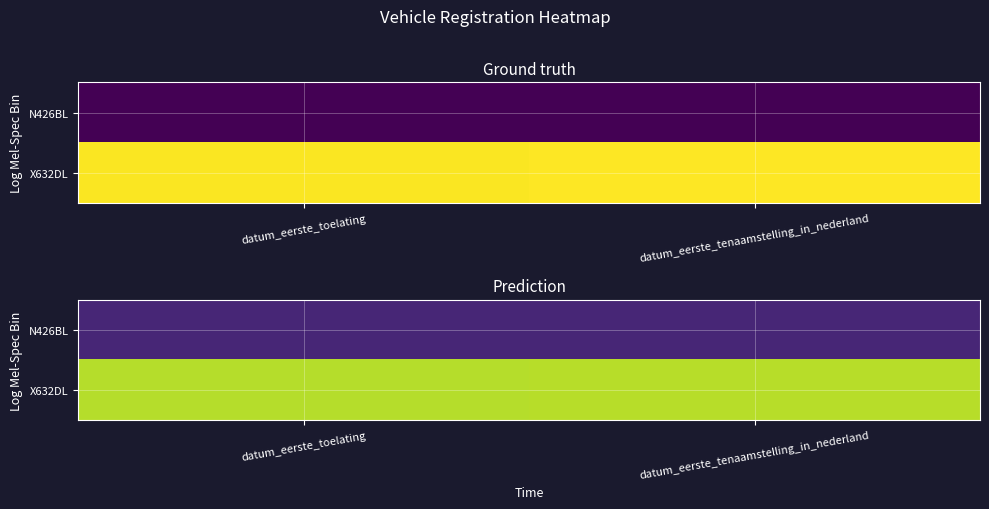

What is the smallest value displayed?

0.1